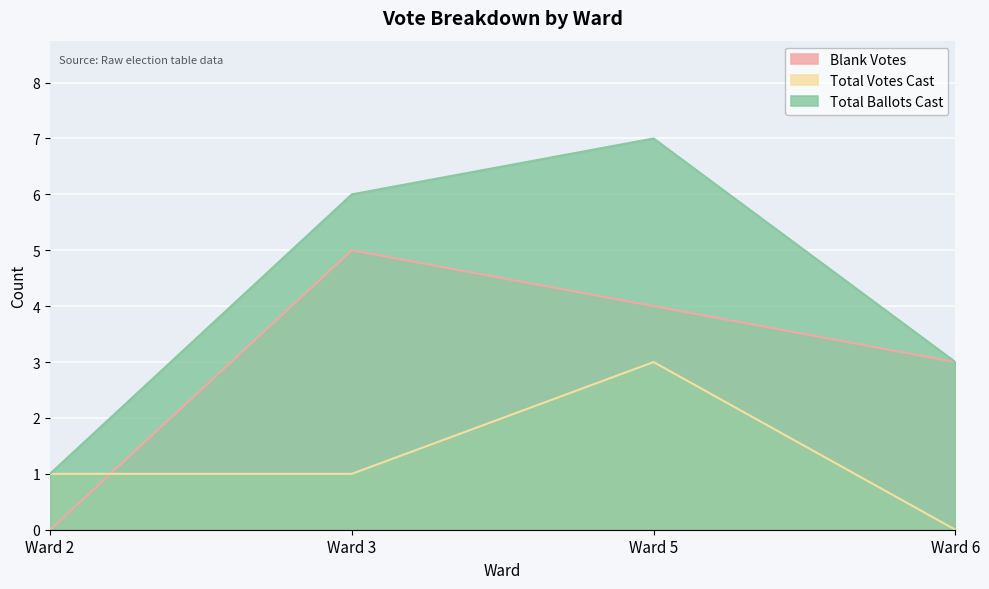

Rank the series by their average value, from lowest to highest.

Total Votes Cast, Blank Votes, Total Ballots Cast